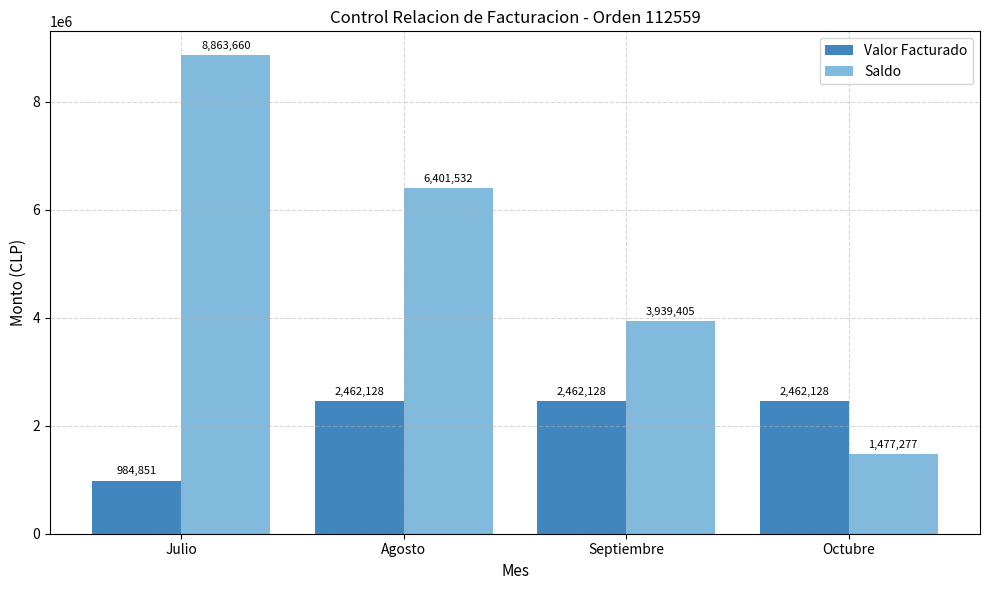

At which category does the chart reach its minimum across all series?

Julio